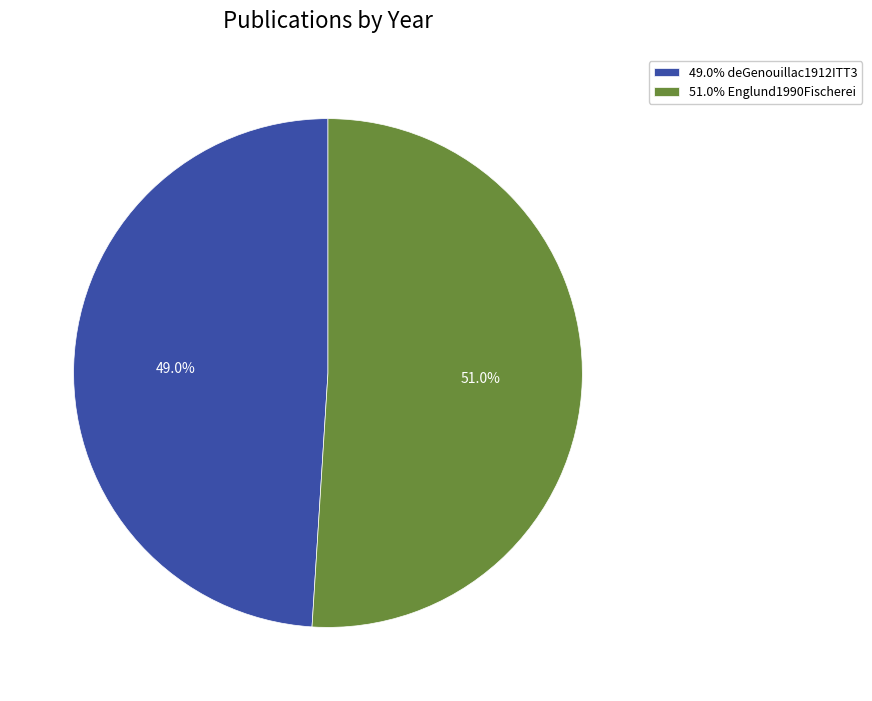

Is the sum of 49.0% deGenouillac1912ITT3 and 51.0% Englund1990Fischerei greater than half?

Yes